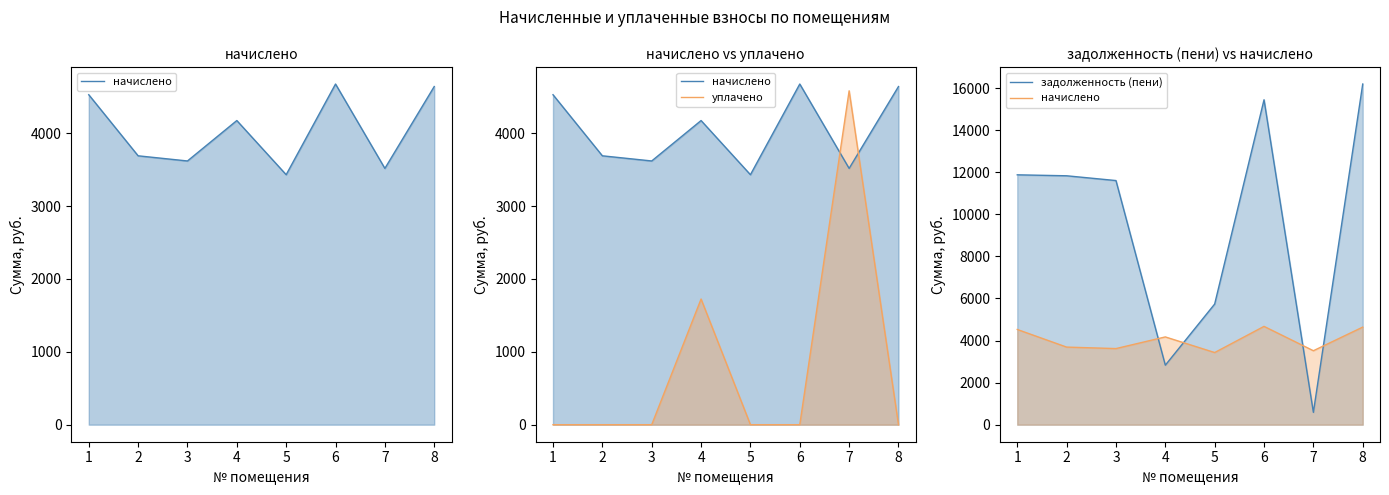

After their last crossing, which series has the higher values: начислено or задолженность (пени)?

задолженность (пени)